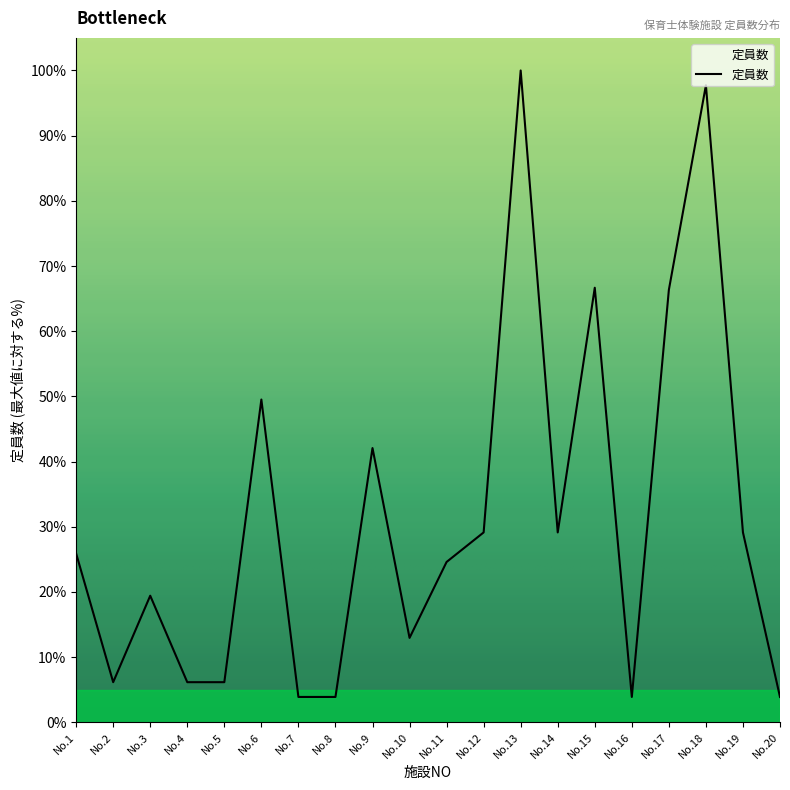

Where is the data nearest to the value 51?

No.6